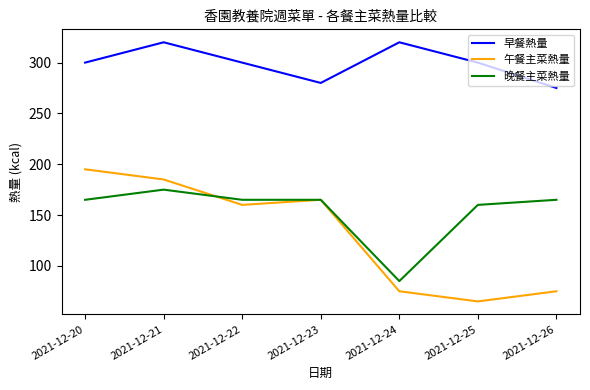

The 午餐主菜熱量 series shows 65 at 2021-12-25. True or false?

True